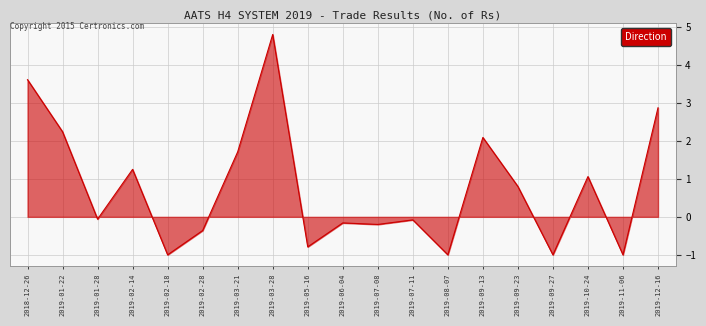

What position from the left is 2019-12-16?

19